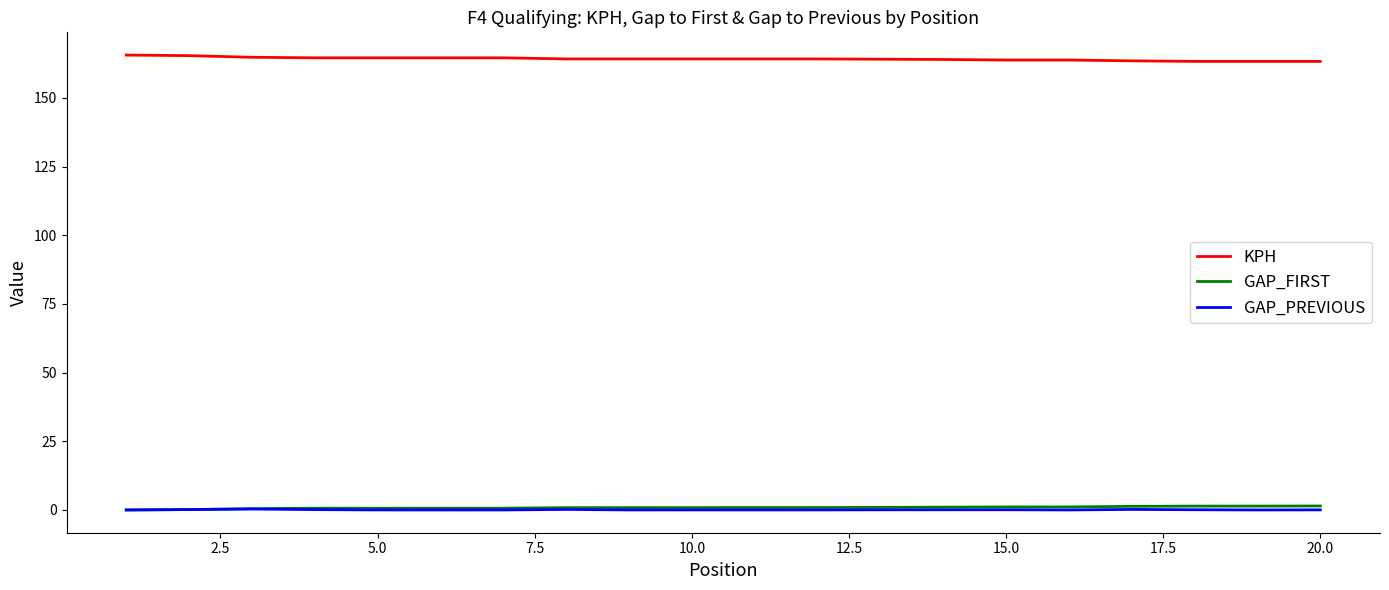

What is the difference between the maximum and minimum values in the GAP_PREVIOUS series?

0.3